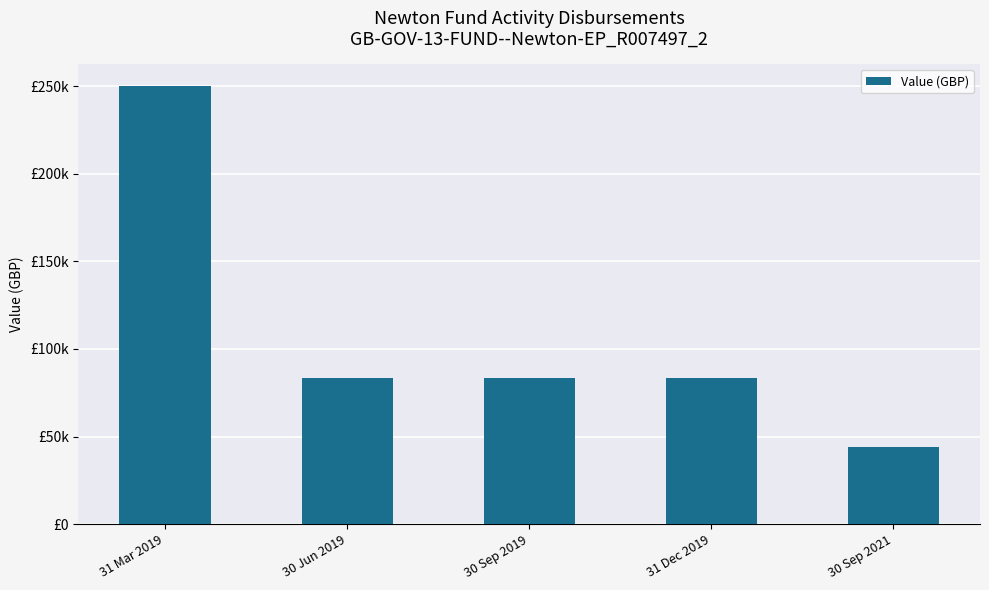

Is it true that the value at 30 Sep 2021 is 60335.1?

False